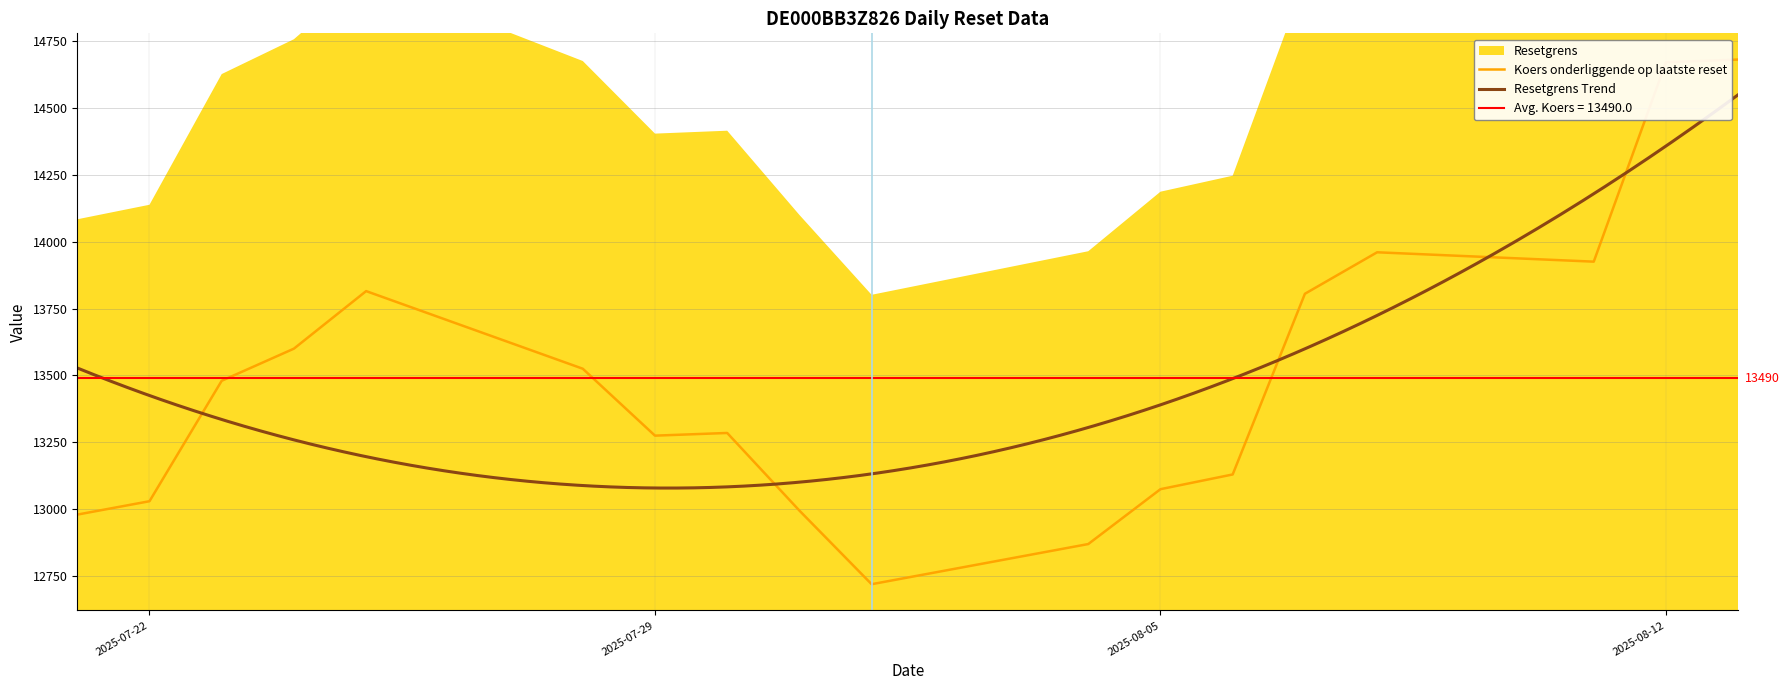

What is the label of the 9th point from the right?

2025-08-01